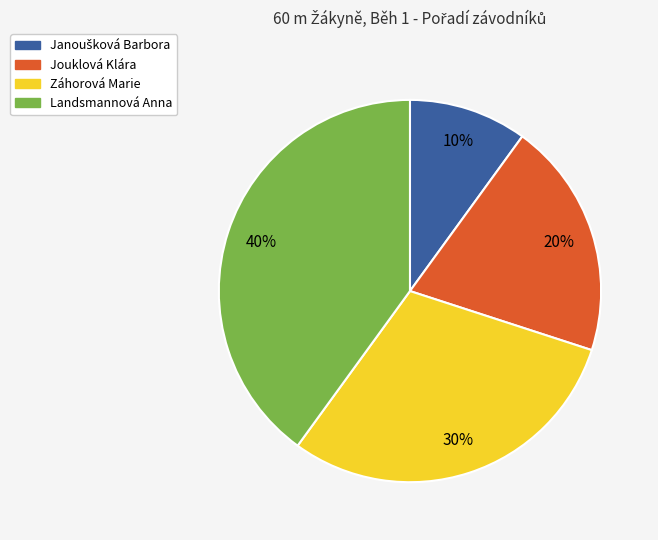

To the nearest percent, what is the combined percentage of Landsmannová Anna and Jouklová Klára?

60%